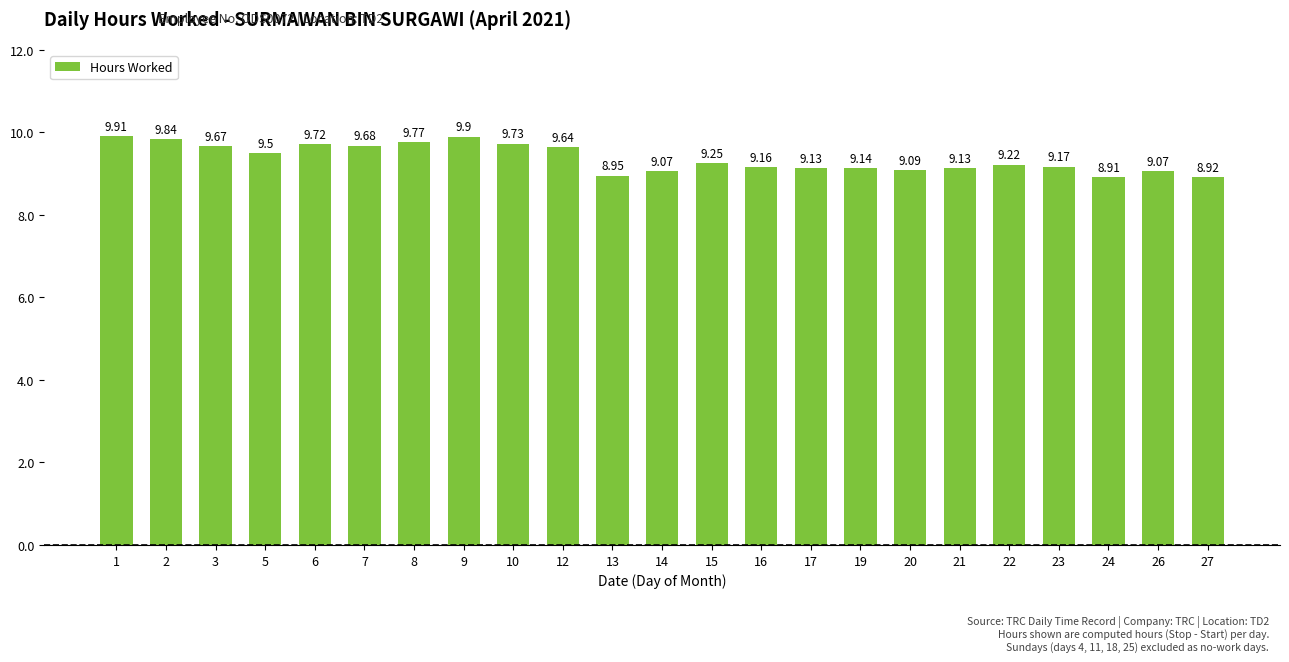

Where does the data first go above 9?

1